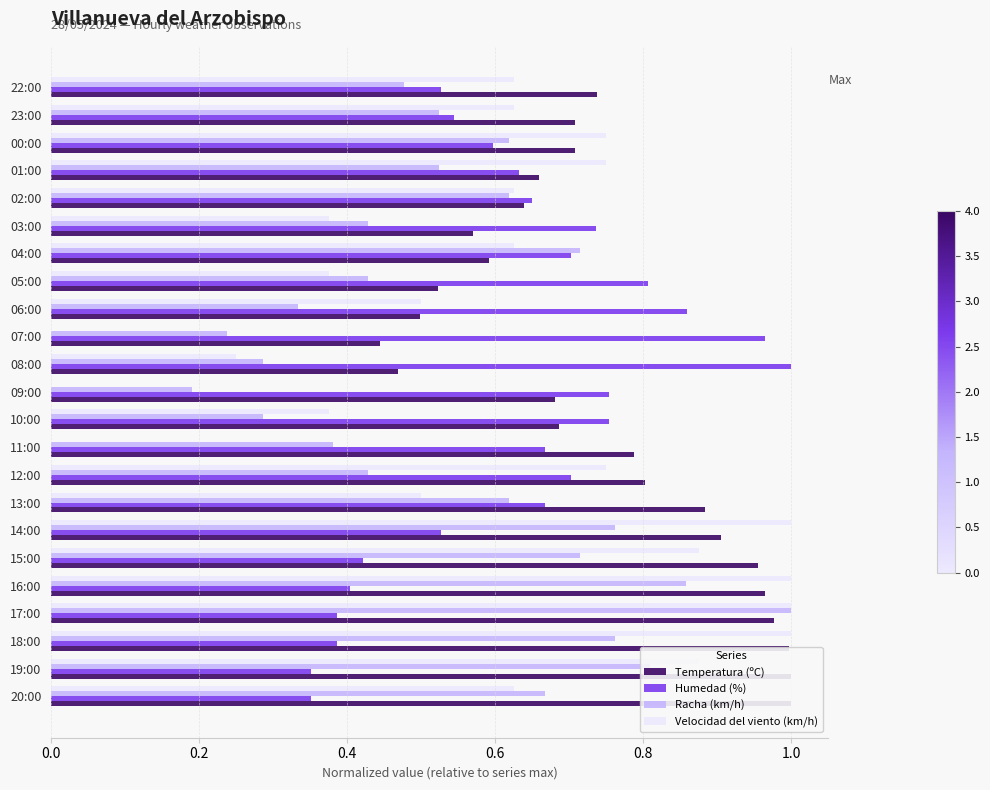

What is the average value of the Humedad (%) series?

0.6